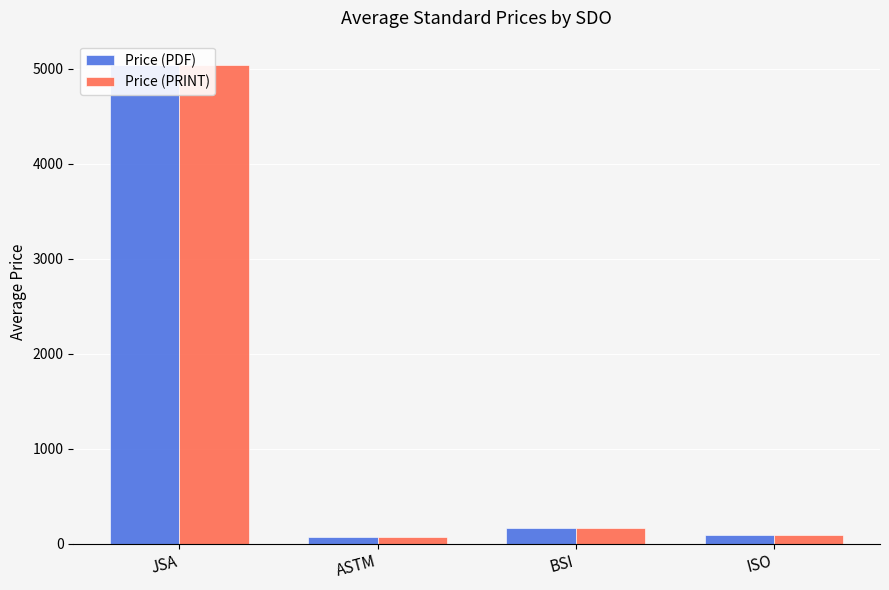

What is the value of the Price (PDF) bar at the 1st from the left?

5046.2